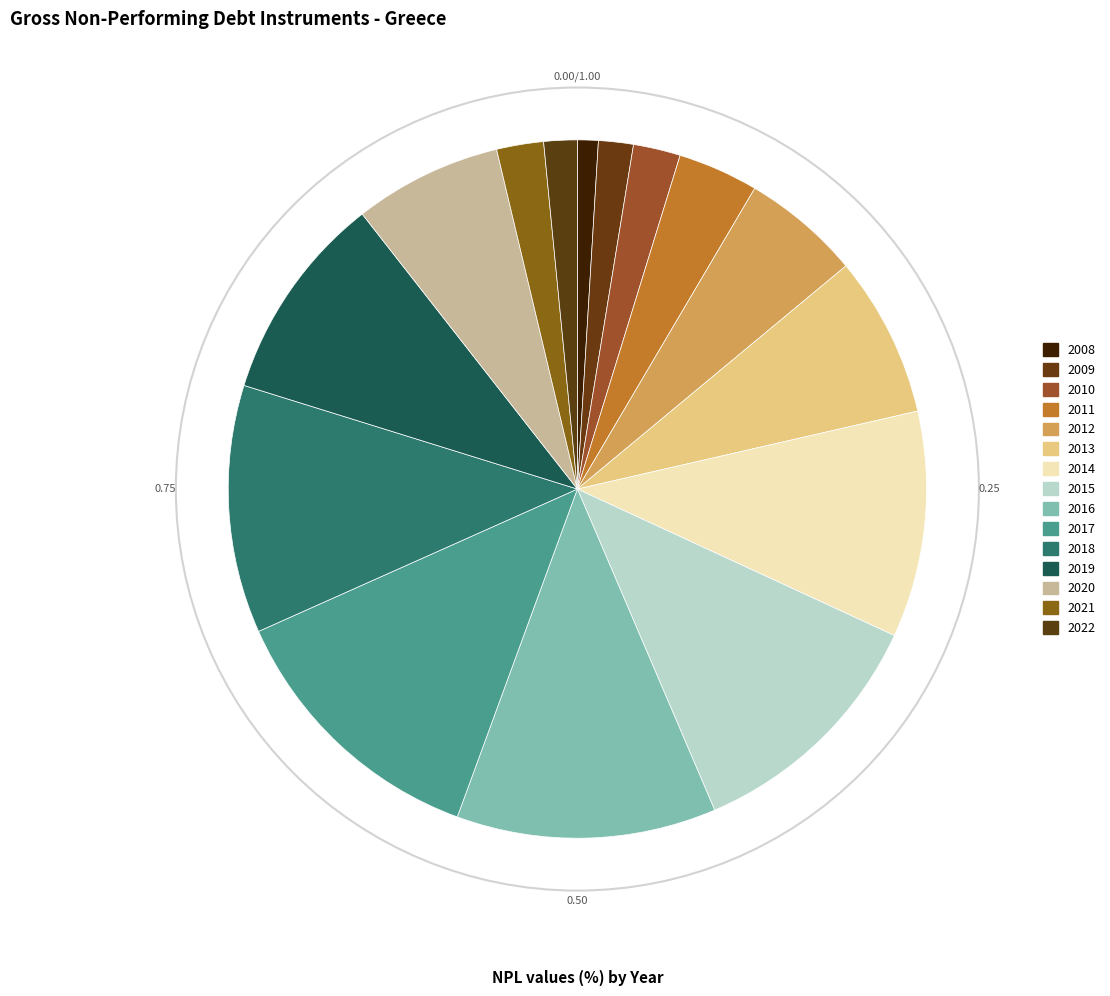

Is the sum of 2022 and 2010 greater than half?

No